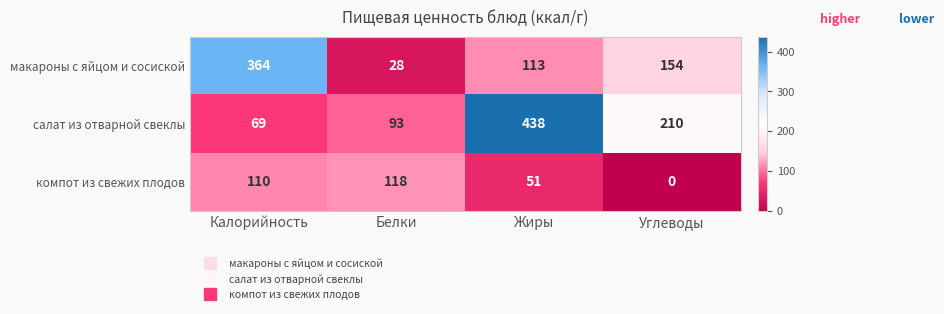

At Углеводы, list the series in order from smallest to largest.

компот из свежих плодов, макароны с яйцом и сосиской, салат из отварной свеклы